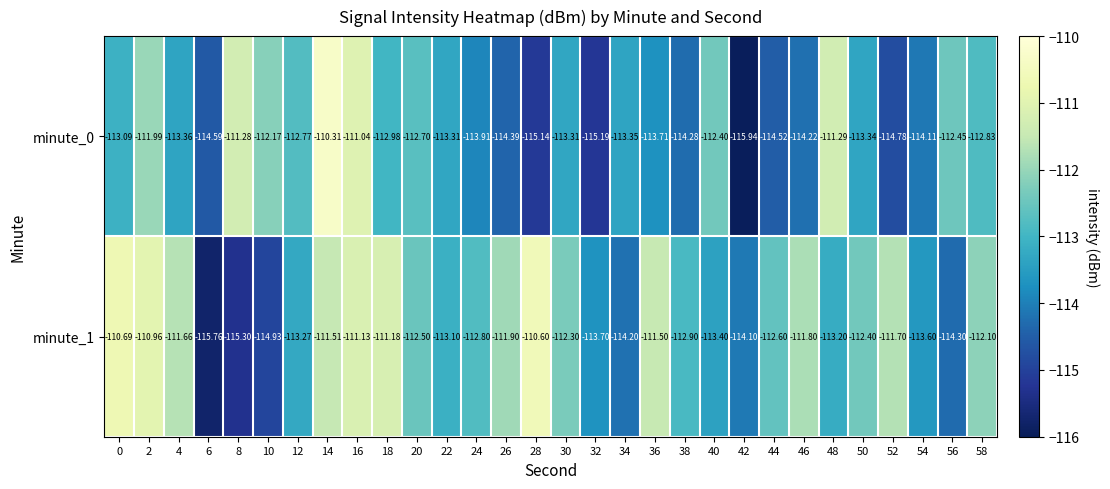

Is the value of minute_0 at 38 greater than the value of minute_1 at 46?

No